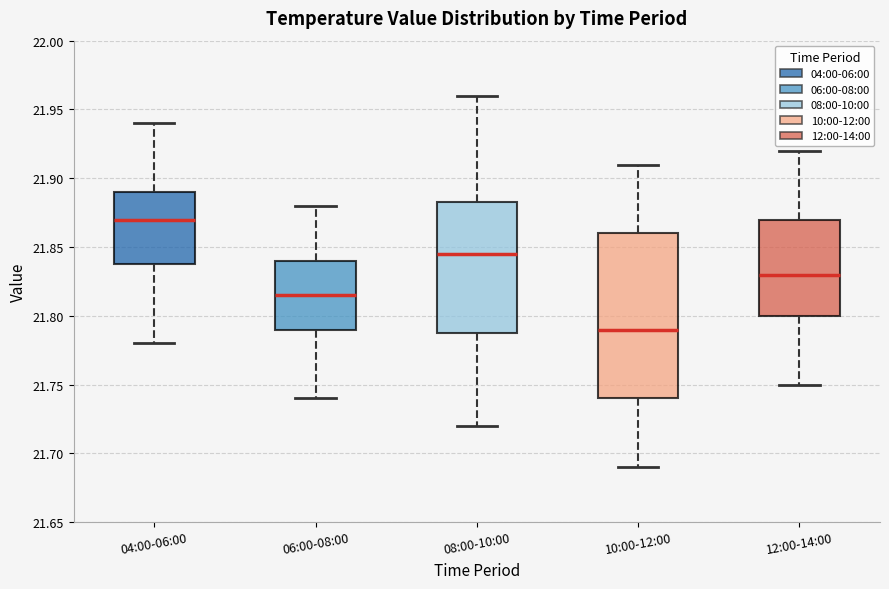

Reading left to right, transcribe this box plot: for each box, give where its median line is, the range the box spans, and where its two whiskers end, as read against the y-axis. The values are not printed on the chart, so give them approximately, as read against the axis.

04:00-06:00: median 21.870, box 21.840 to 21.890, whiskers 21.780 to 21.940
06:00-08:00: median 21.815, box 21.790 to 21.840, whiskers 21.740 to 21.880
08:00-10:00: median 21.845, box 21.790 to 21.885, whiskers 21.720 to 21.960
10:00-12:00: median 21.790, box 21.740 to 21.860, whiskers 21.690 to 21.910
12:00-14:00: median 21.830, box 21.800 to 21.870, whiskers 21.750 to 21.920